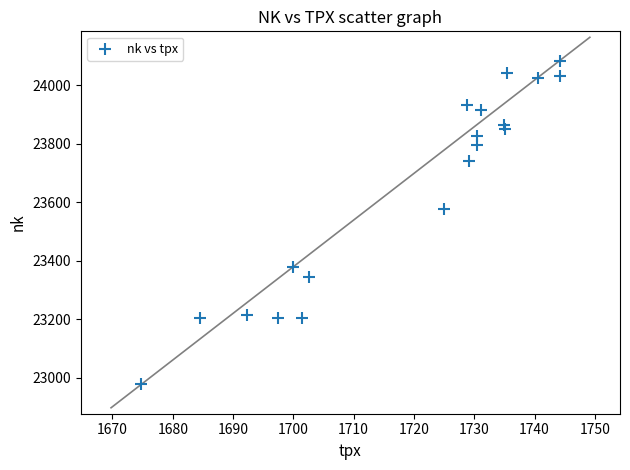

What Y value in the scatter plot is closest to 23530?

23575.7